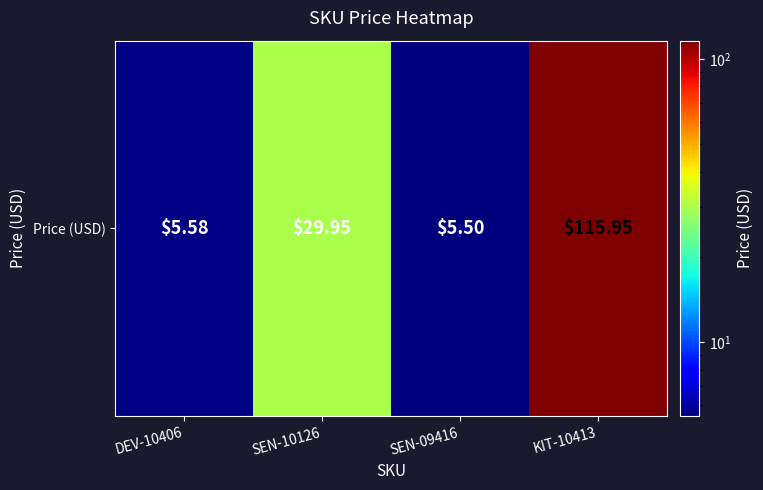

The value at SEN-10126 is 19.4. True or false?

False